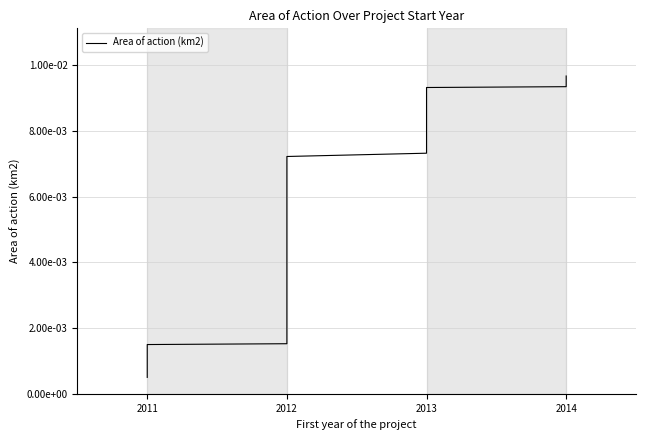

Where is the data nearest to the value 0?

2011